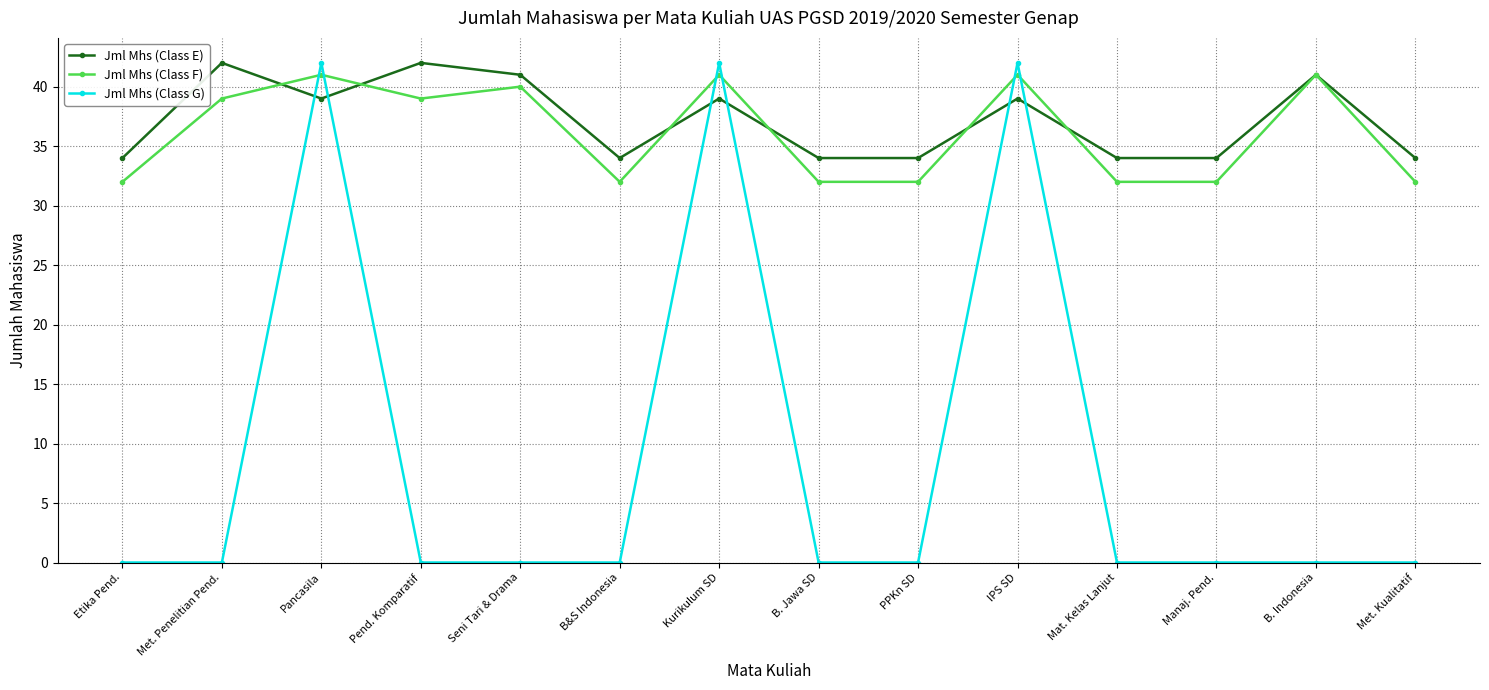

Between which two adjacent categories do Jml Mhs (Class E) and Jml Mhs (Class G) first intersect?

Met. Penelitian Pend. and Pancasila